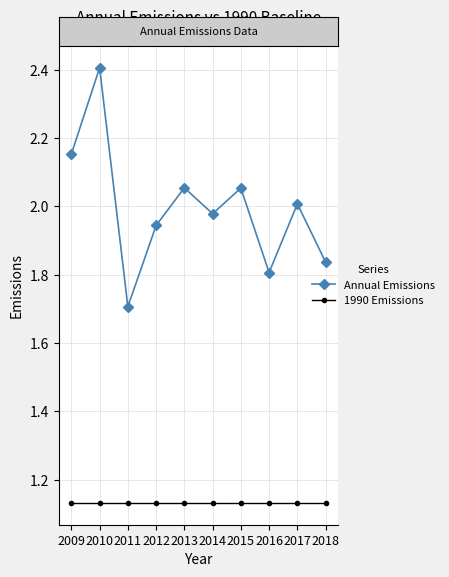

How many lines are shown in the chart?

2